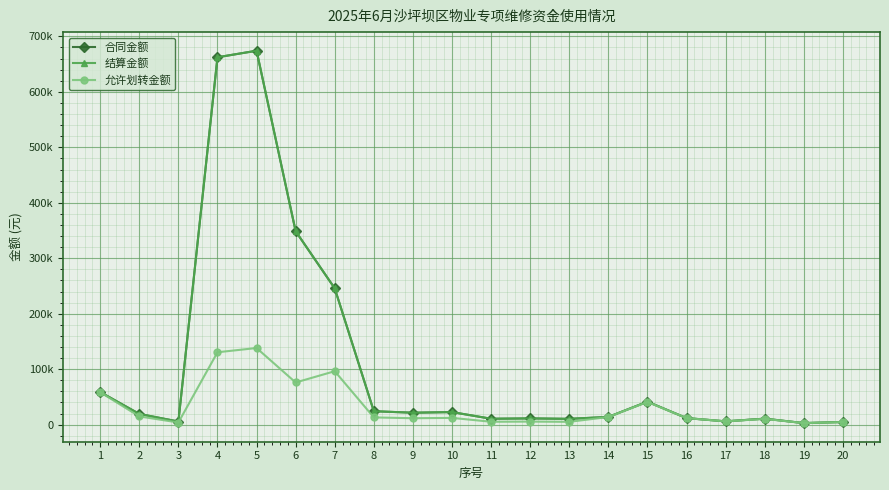

Does the chart have visible grid lines?

Yes